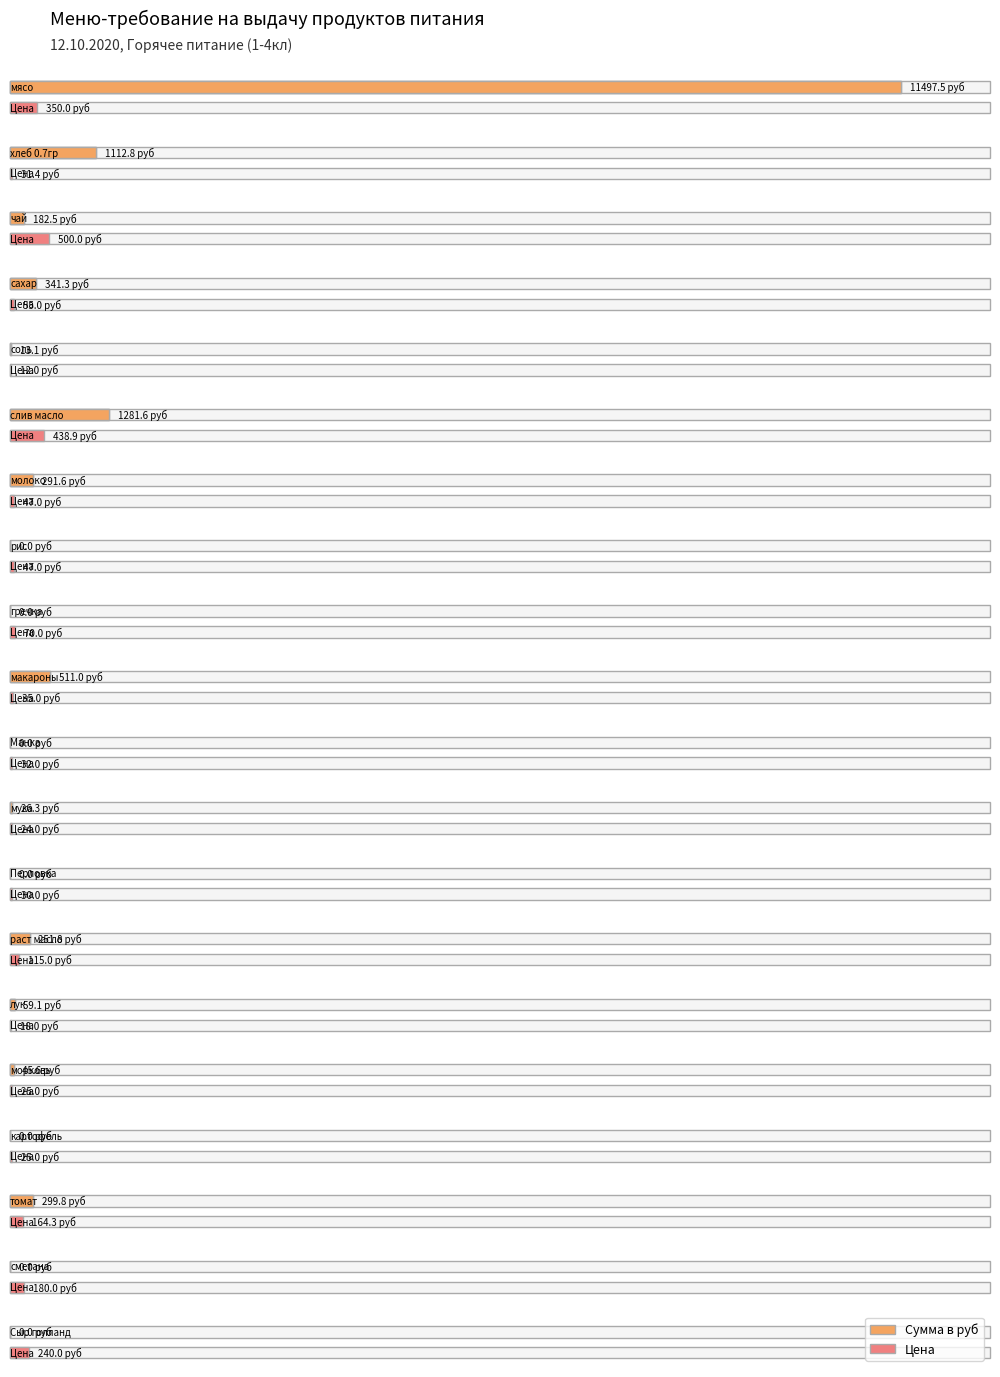

Is it true that Сумма в руб equals 13.1 at соль?

True